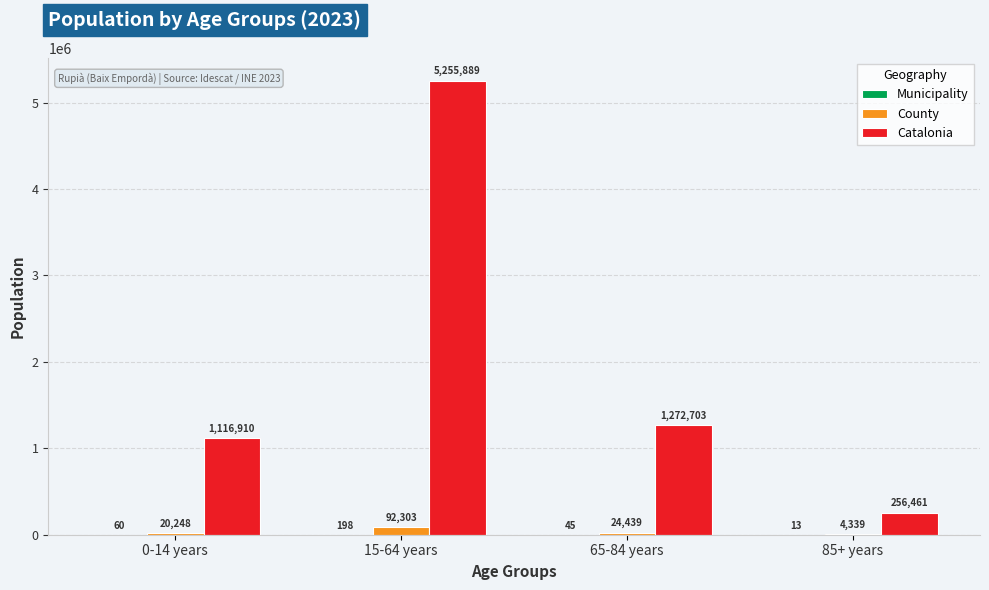

Is it true that County equals 92303 at 15-64 years?

True